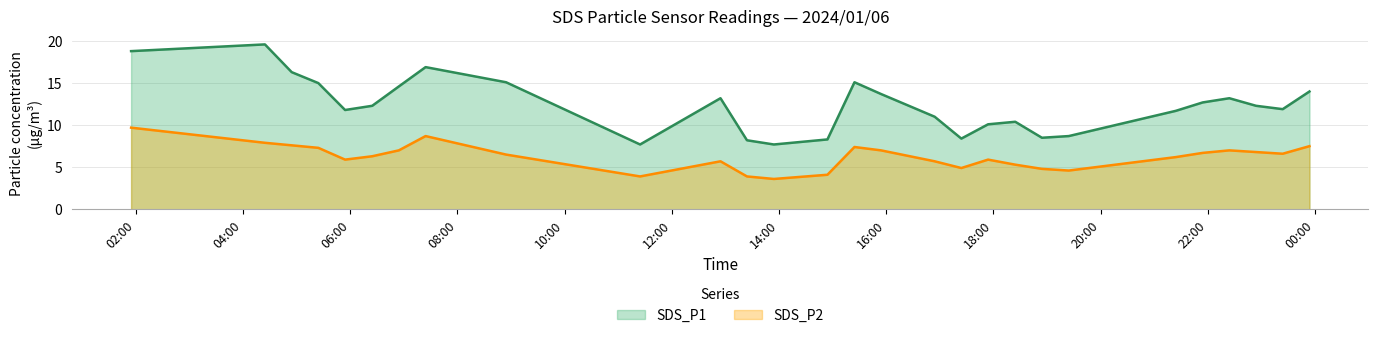

How many lines are shown in the chart?

2